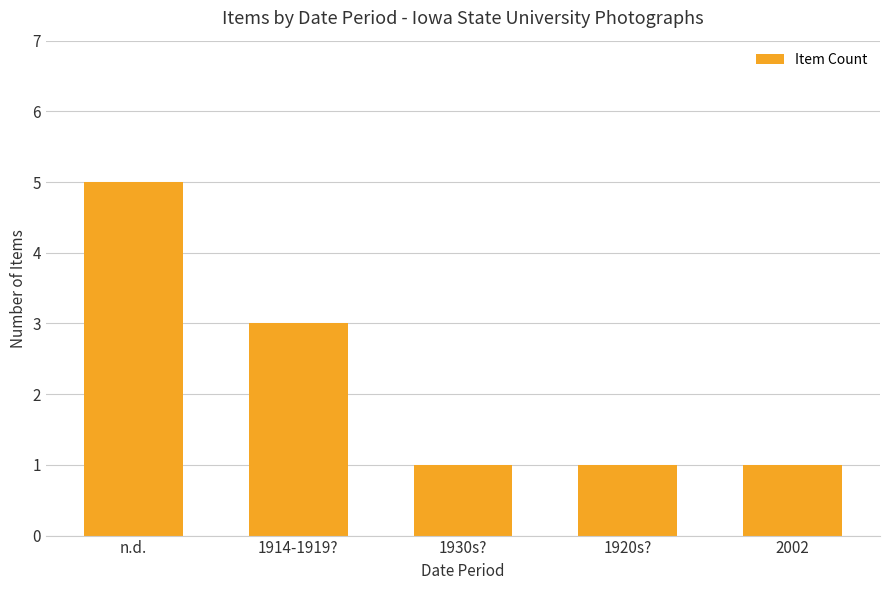

At which category does the chart reach its peak across all series?

n.d.